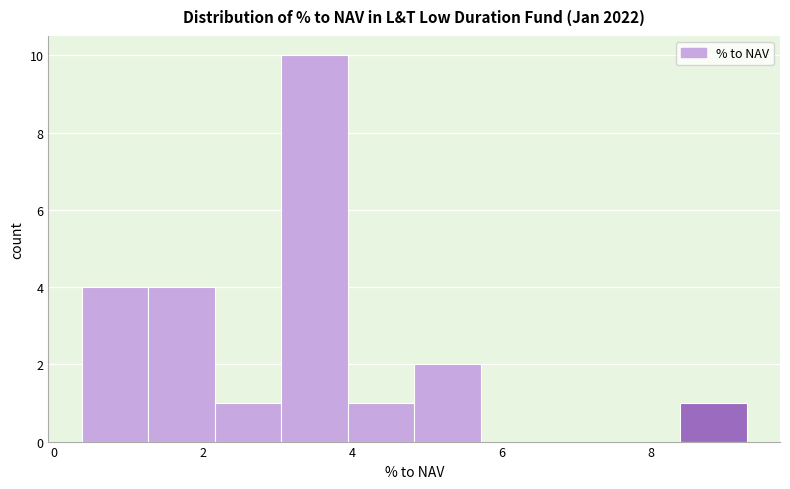

Reading left to right, transcribe this chart: for each bar, give the range it covers on the x-axis and its height. Neither the bar edges nor the heights are printed on the chart, so give them approximately, as read against the axes.

0.4 to 1.2: 4
1.2 to 2.2: 4
2.2 to 3.0: 1
3.0 to 4.0: 10
4.0 to 4.8: 1
4.8 to 5.8: 2
5.8 to 6.6: 0
6.6 to 7.4: 0
7.4 to 8.4: 0
8.4 to 9.2: 1